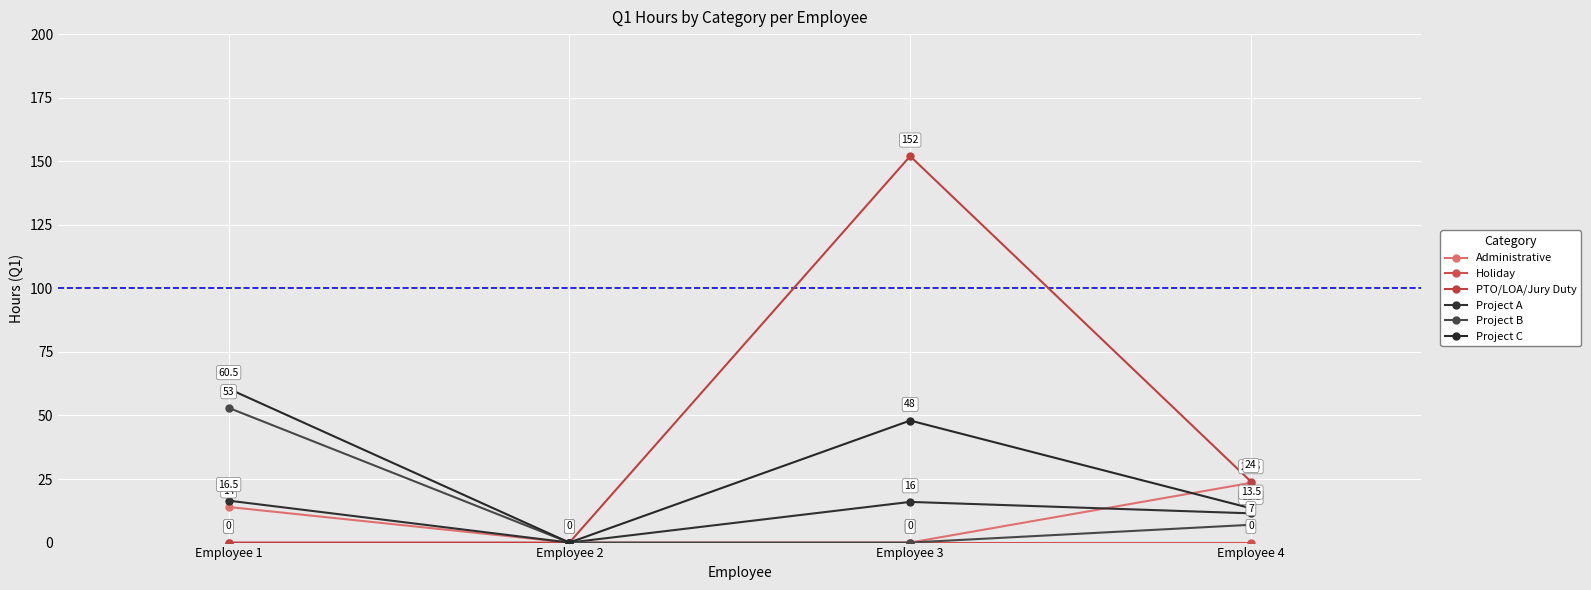

Which label corresponds to the largest value in the chart?

Employee 3